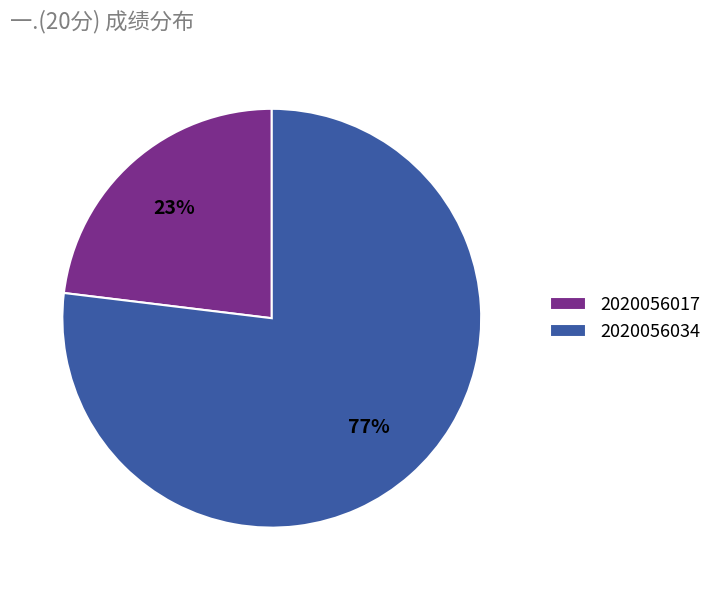

To the nearest percent, what portion does 2020056034 represent?

77%